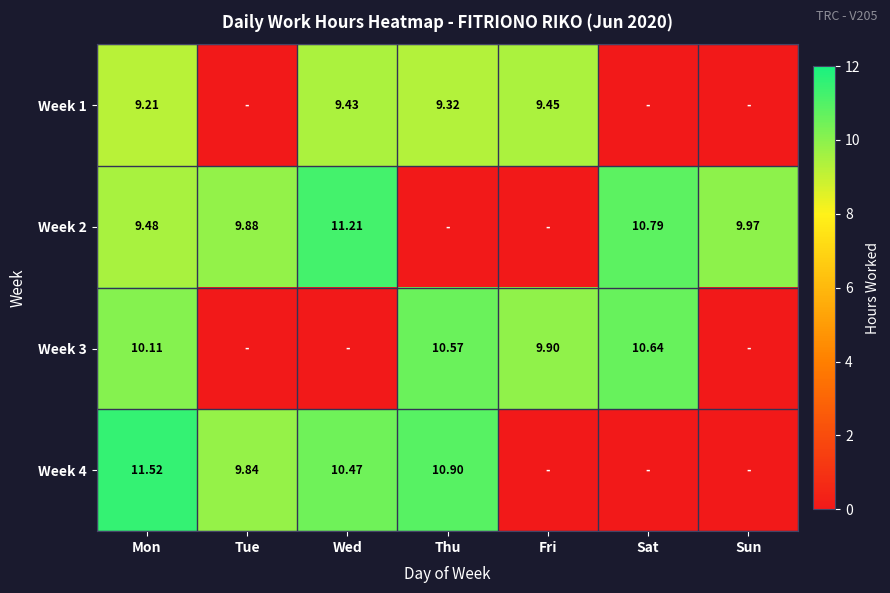

What is the total value across all series at Wed?

31.1